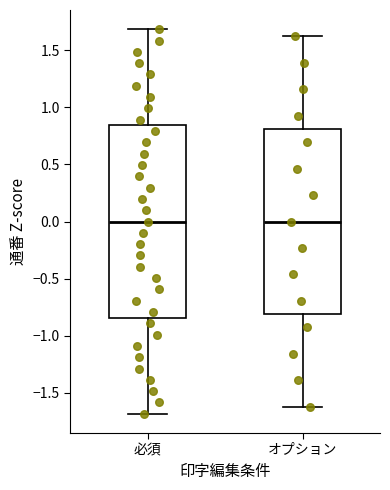

Which box is the tallest, from its lower edge to its upper edge?

必須